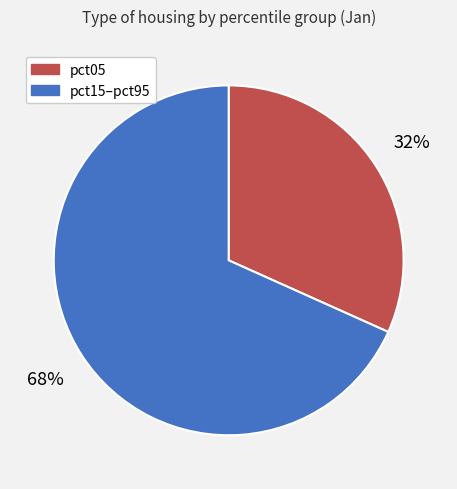

How many slices are in this pie chart?

2